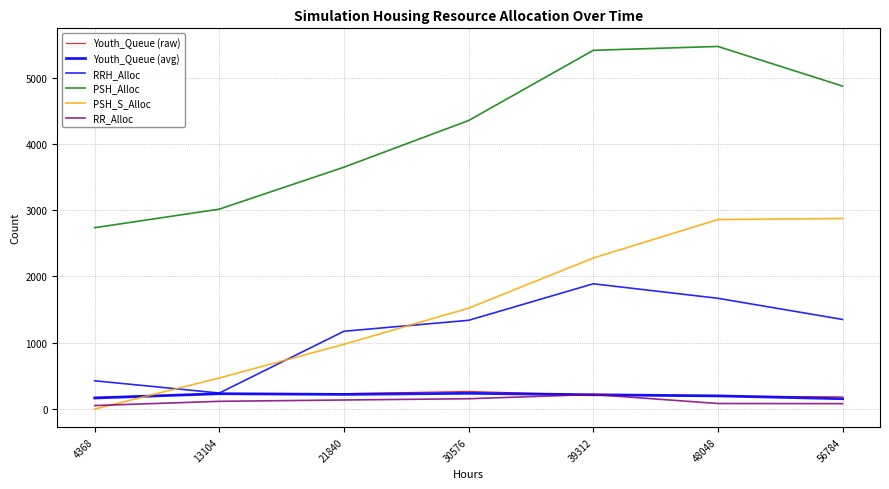

Does the chart display data point markers on the line(s)?

No